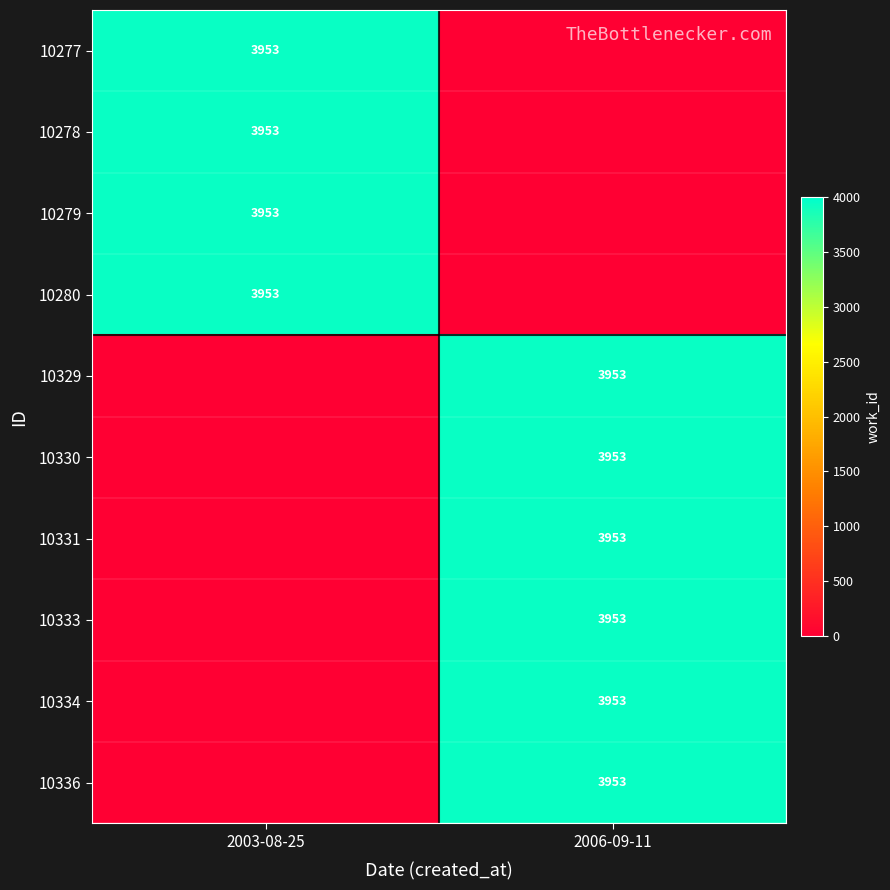

Is it true that 10334 equals 3953 at 2006-09-11?

True